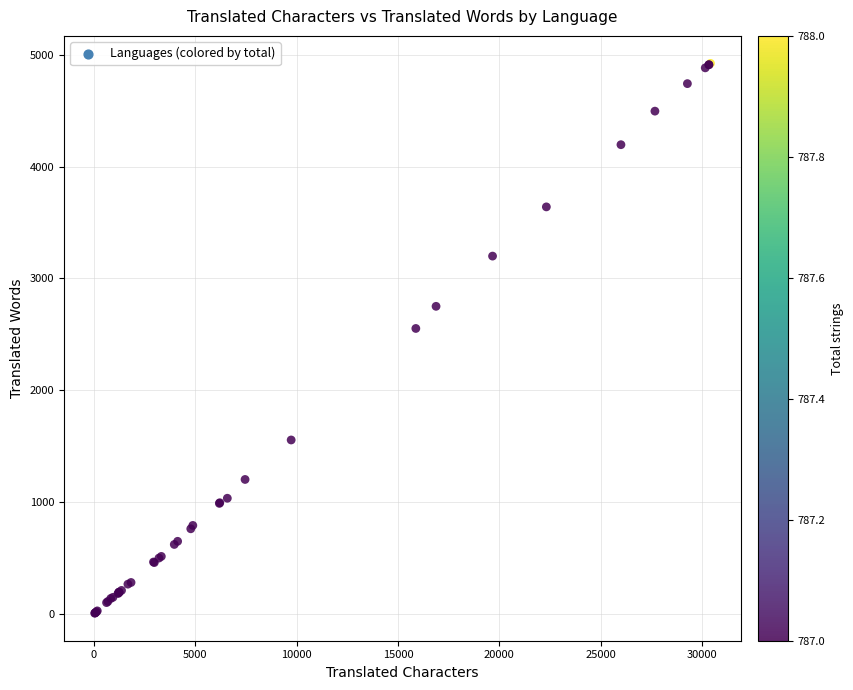

What Y value in the scatter plot is closest to 2465?

2553